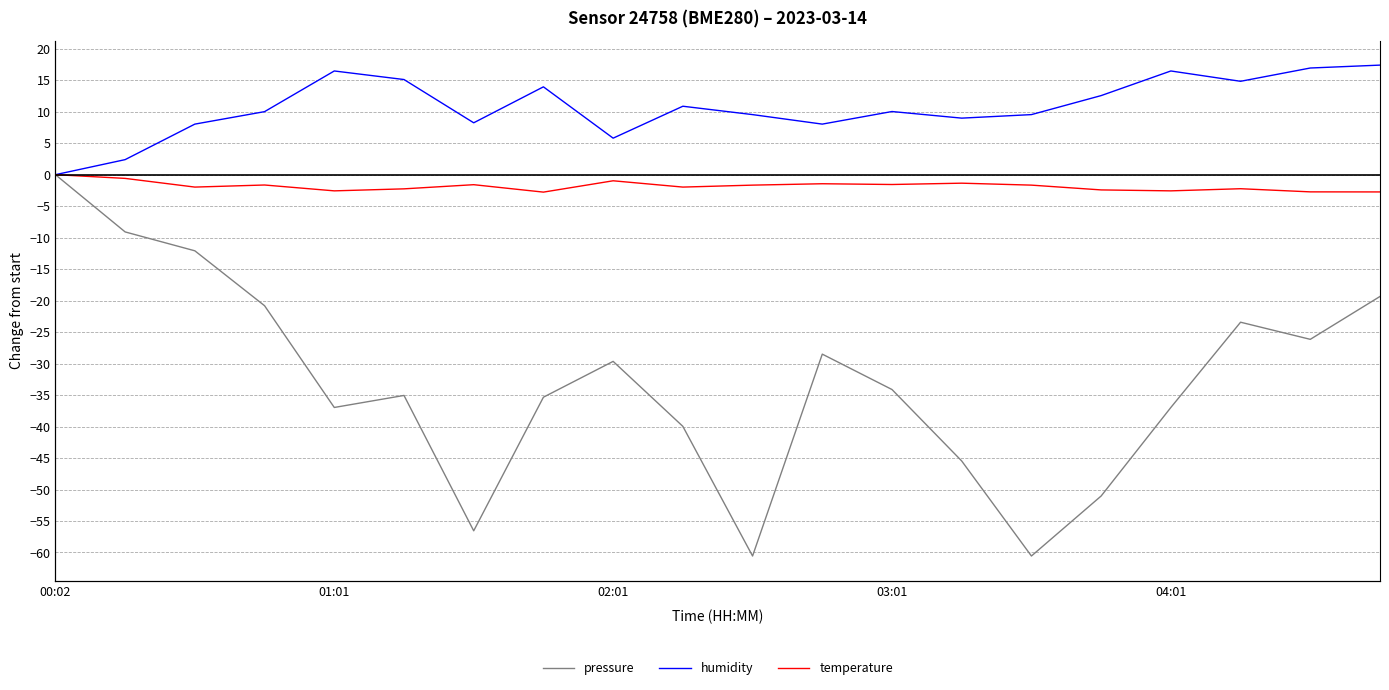

How many categories are shown in the chart?

20